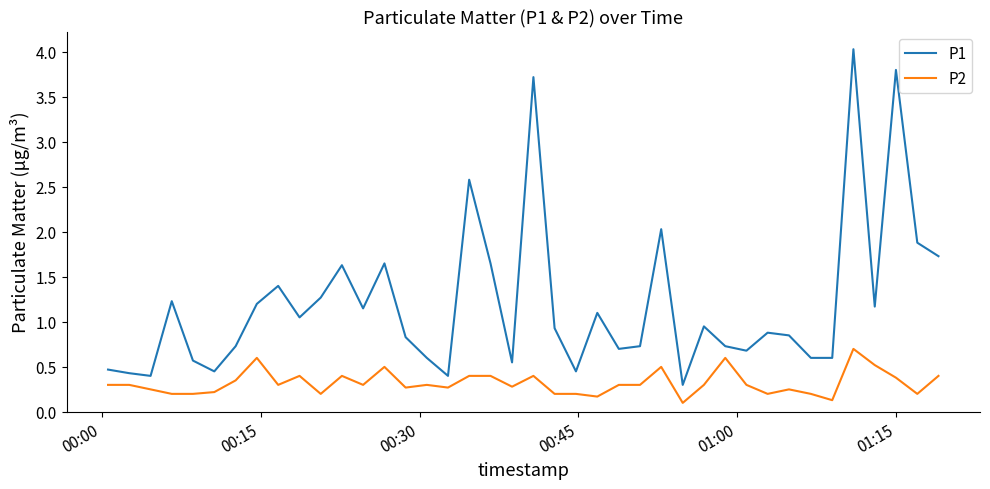

Rank the series by their maximum value, from highest to lowest.

P1, P2